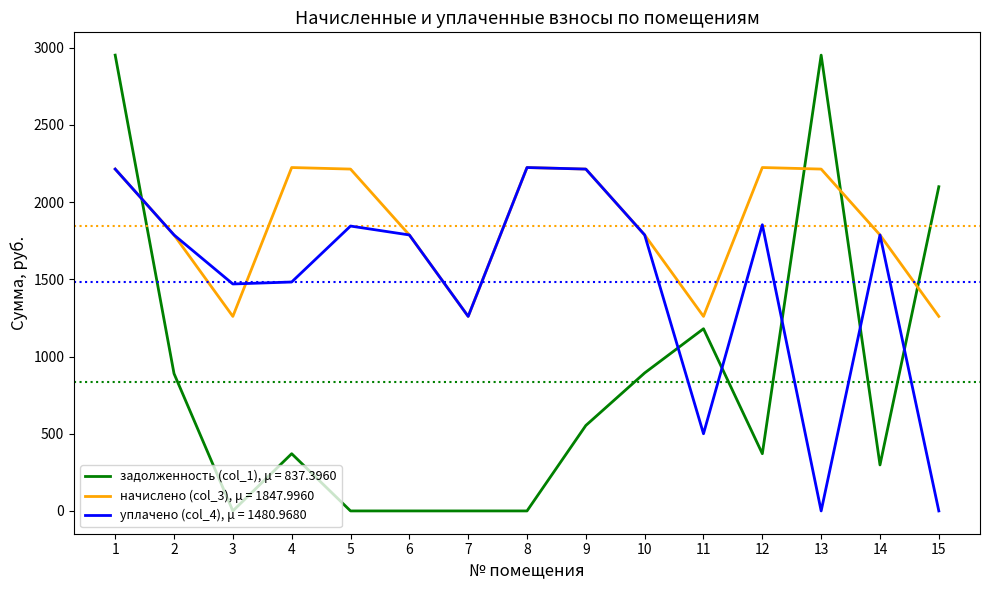

What is the maximum value shown in the chart?

2952.3